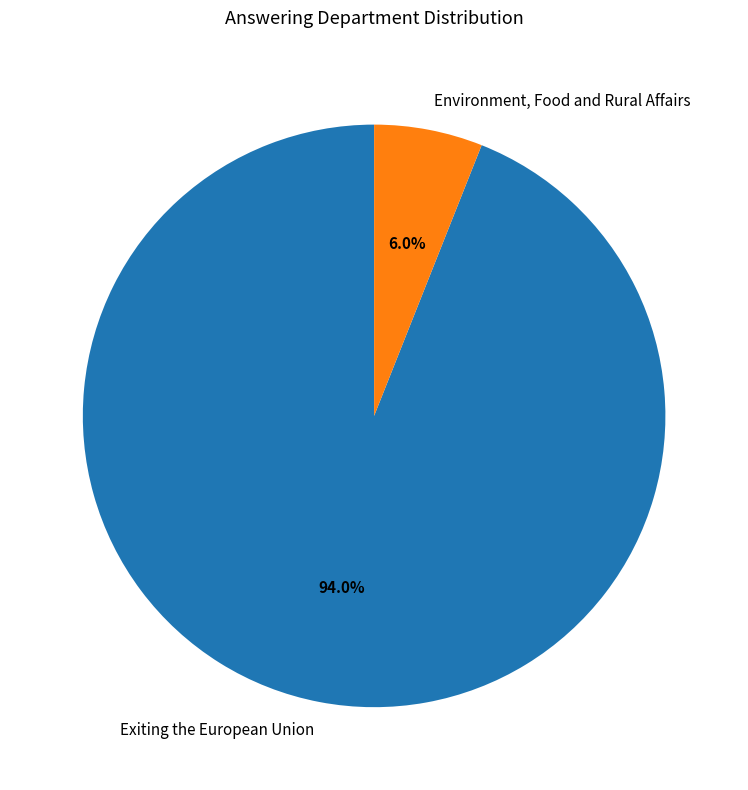

Is Exiting the European Union the majority of the pie?

Yes